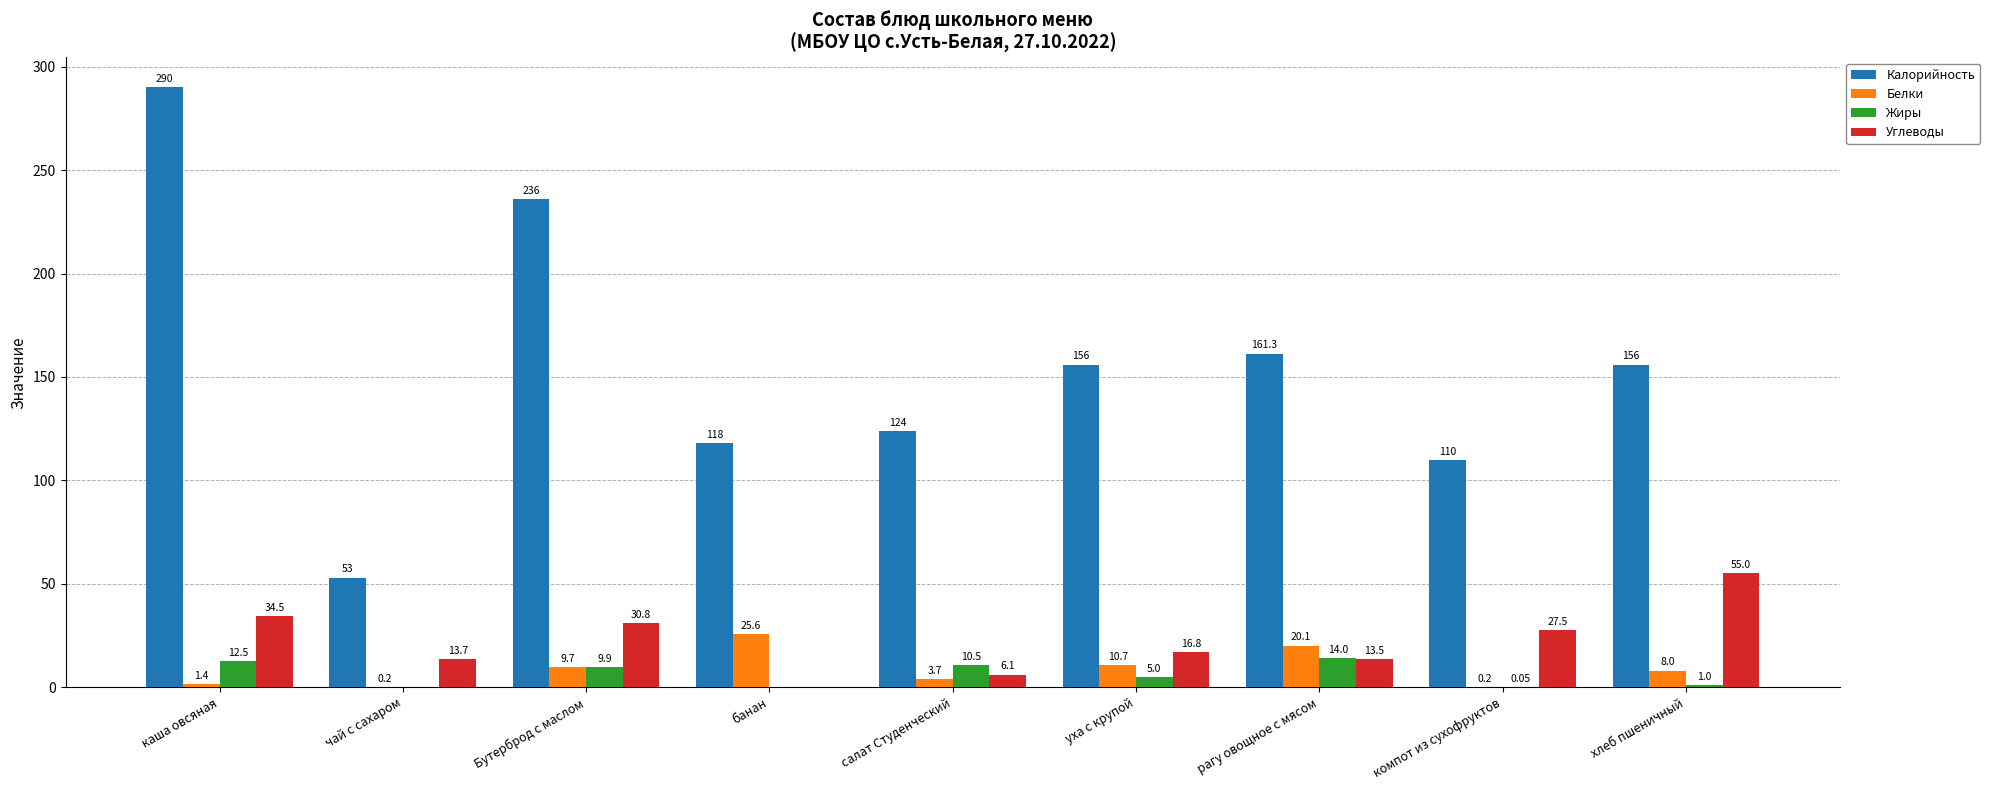

Which series changed the most between Бутерброд с маслом and рагу овощное с мясом?

Калорийность